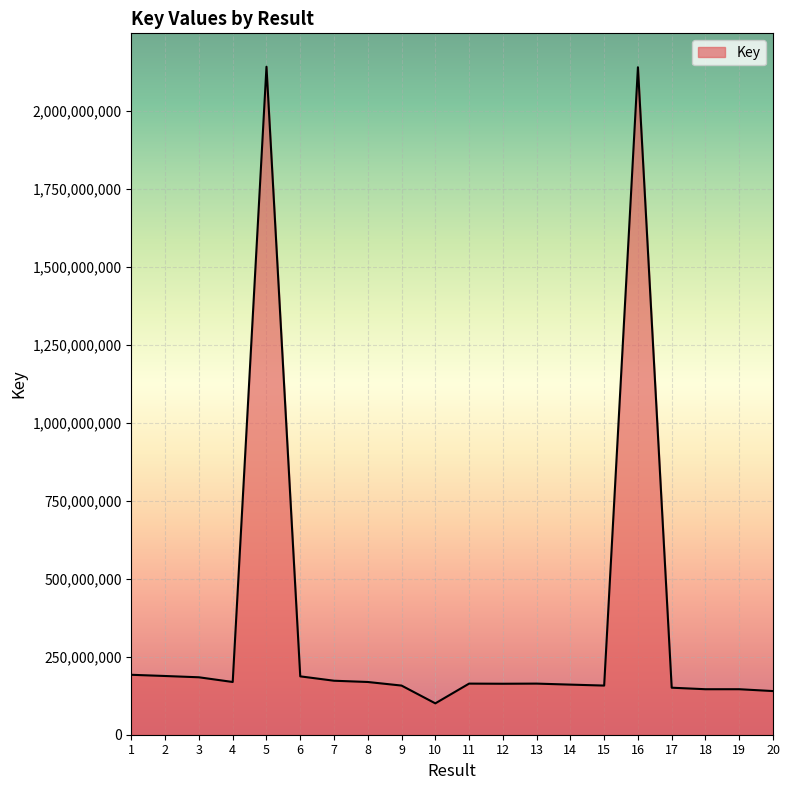

The value at 12 is 163494920. True or false?

True